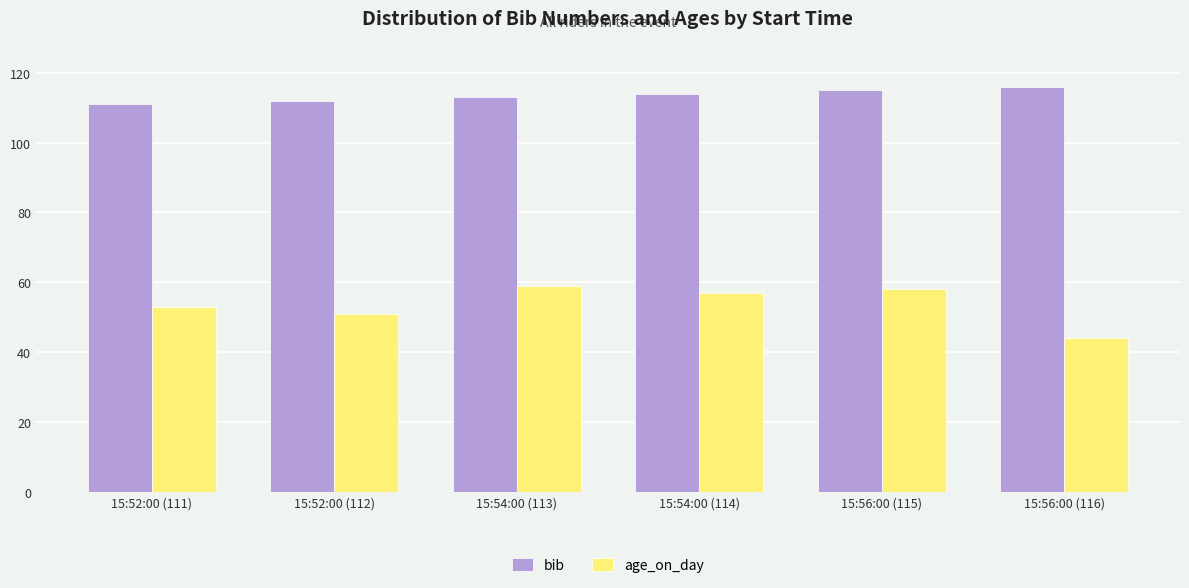

What is the highest value of the bib series?

116